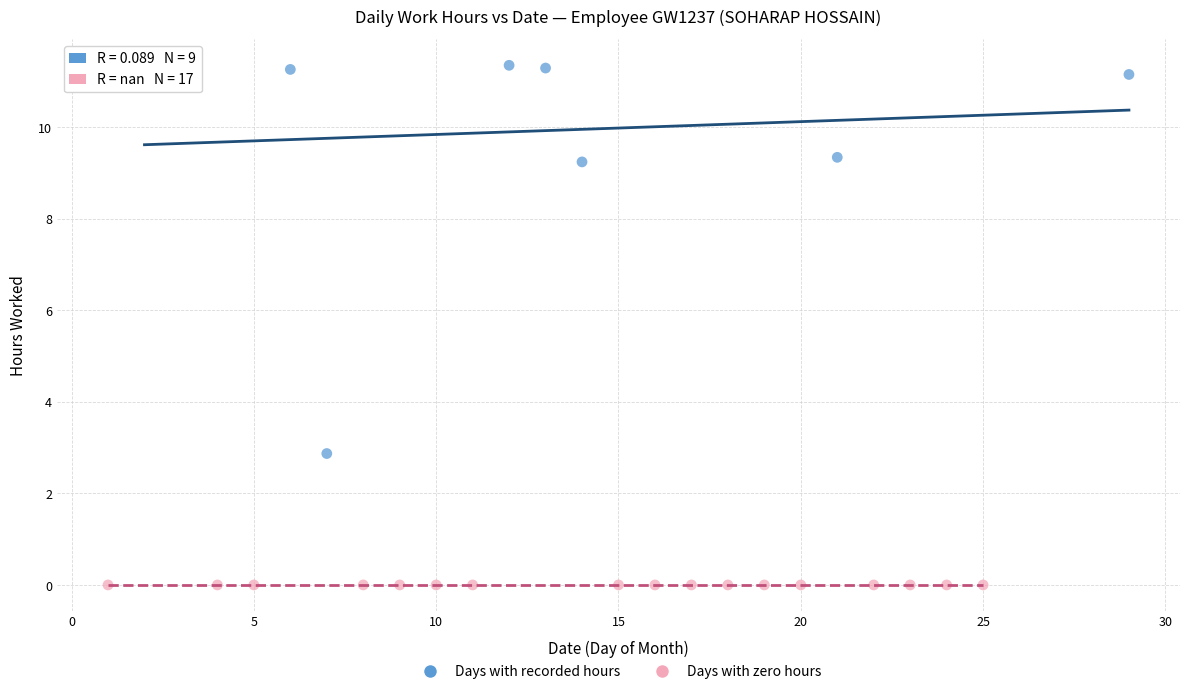

Which series contains the highest Y value?

Days with recorded hours